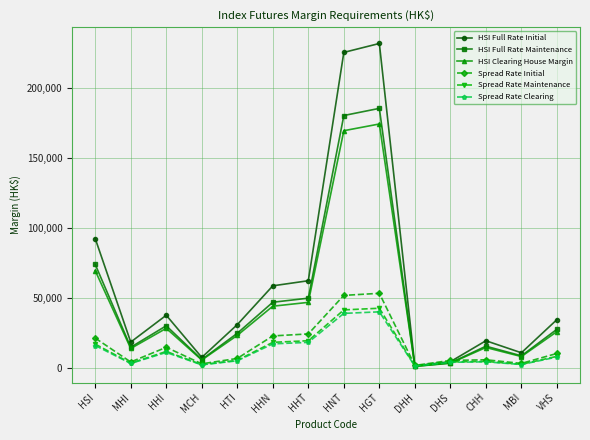

What position from the right is MBI?

2